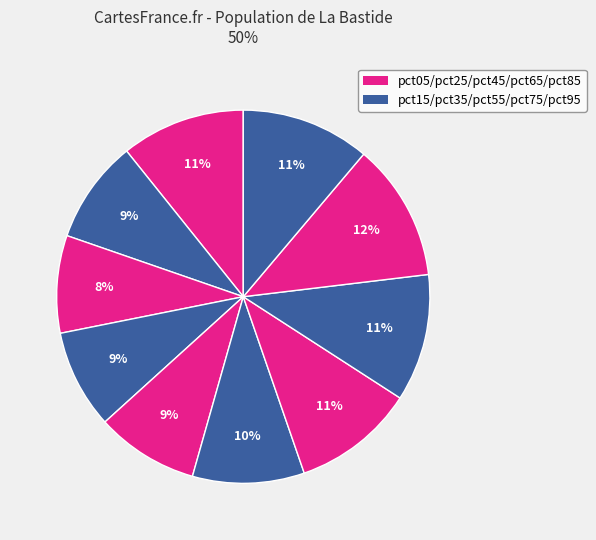

What is the largest slice in the pie chart?

pct85